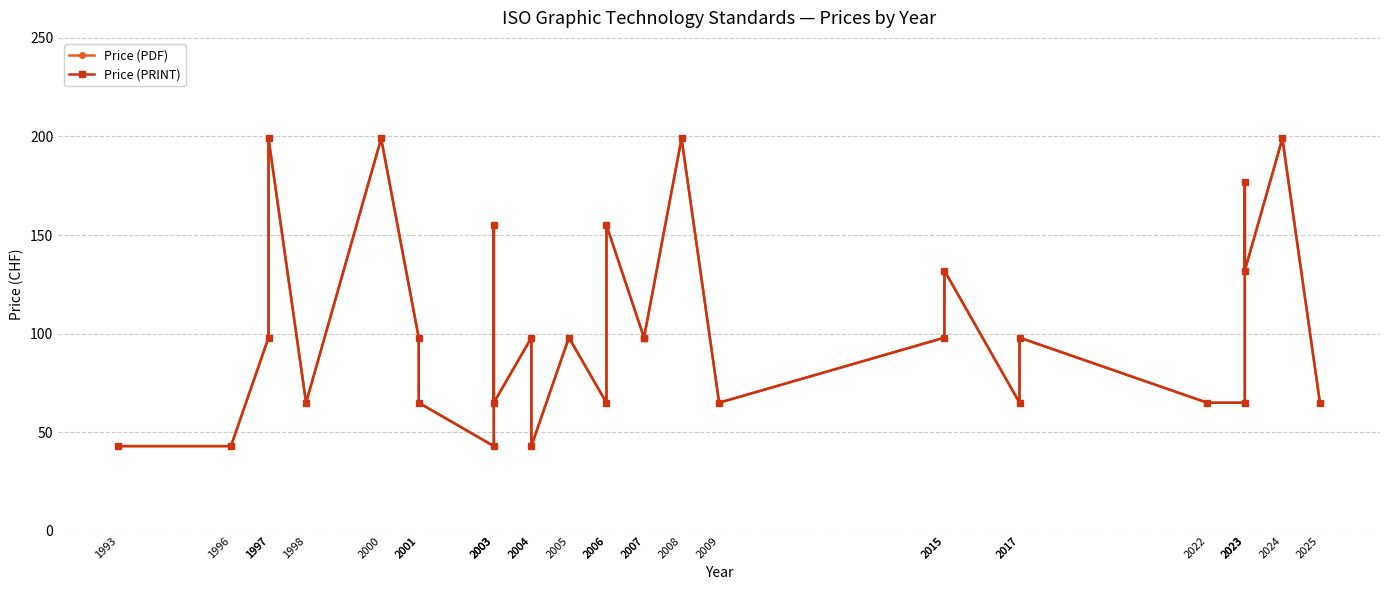

What is the value of the Price (PRINT) point at the 12th from the left?

98